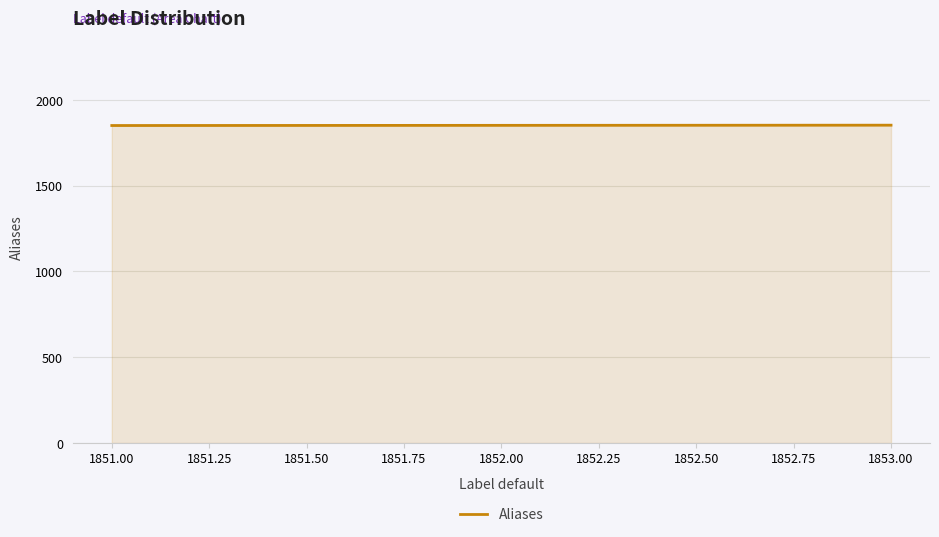

What is the smallest value displayed?

1851.0